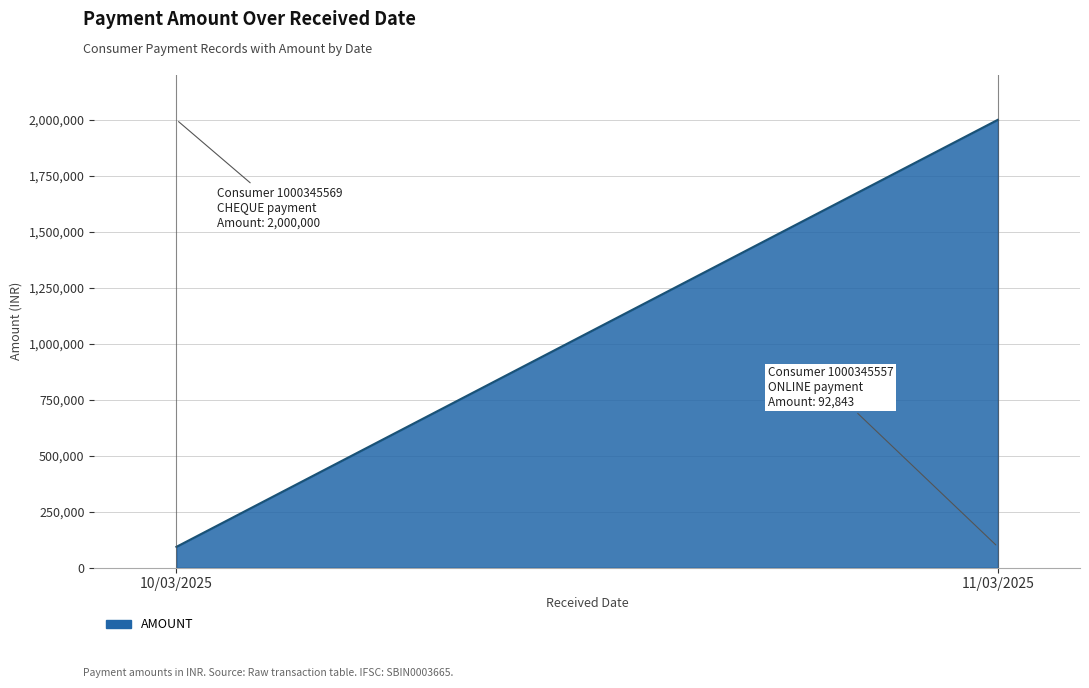

What is the smallest value displayed?

92843.0